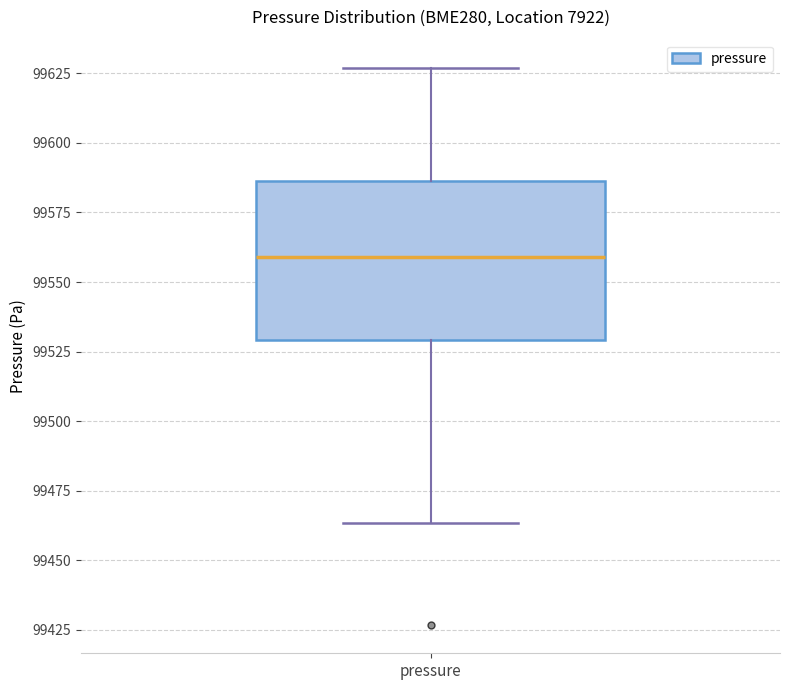

Transcribe this box plot: give where the median line is, the range the box spans, and where the two whiskers end, as read against the y-axis. The values are not printed on the chart, so give them approximately, as read against the axis.

median 99560, box 99530 to 99585, whiskers 99465 to 99625